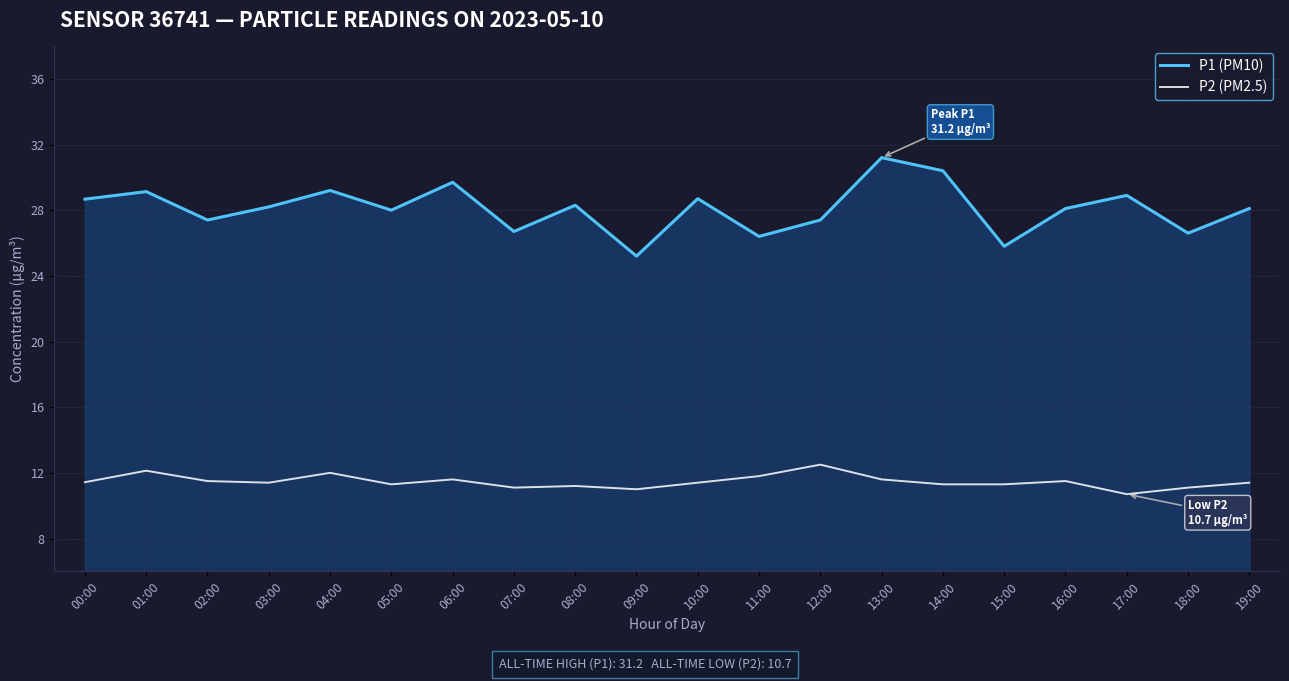

The value of P2 (PM2.5) at 13:00 is 18.2. True or false?

False